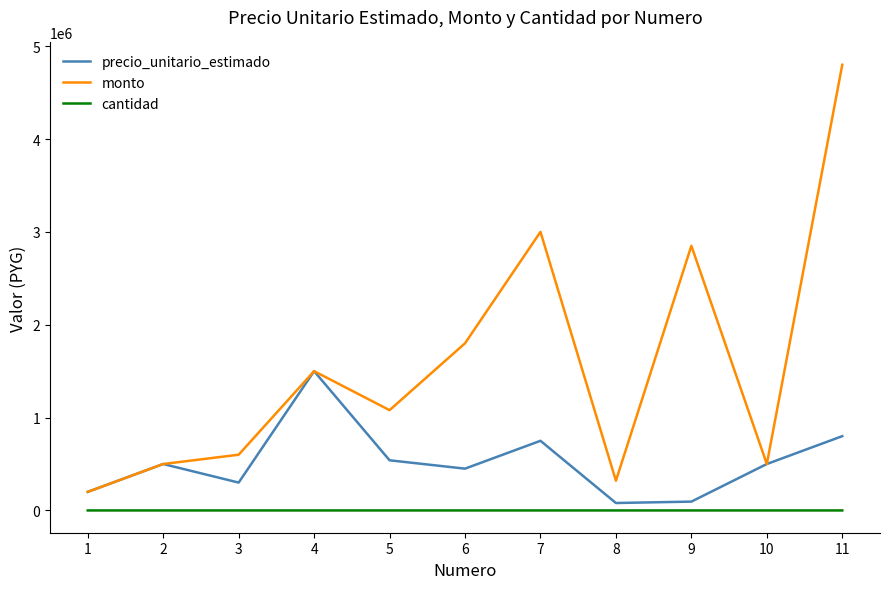

What are all the series names shown in the legend?

precio_unitario_estimado, monto, cantidad